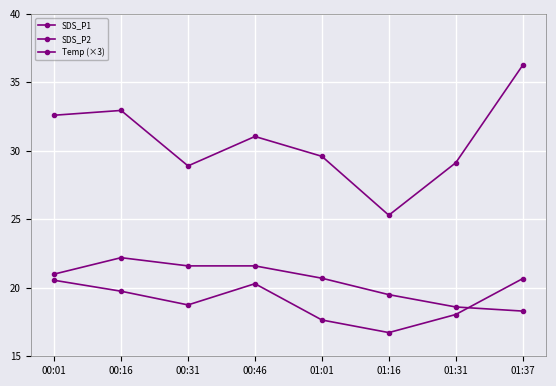

How many data points in SDS_P2 are less than 19?

4